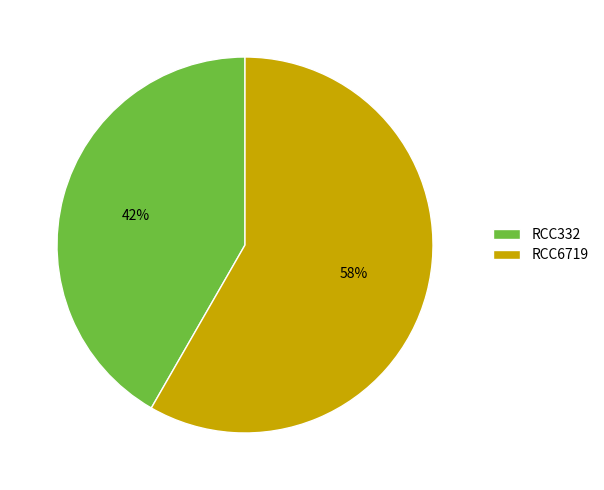

Is the sum of RCC332 and RCC6719 greater than half?

Yes